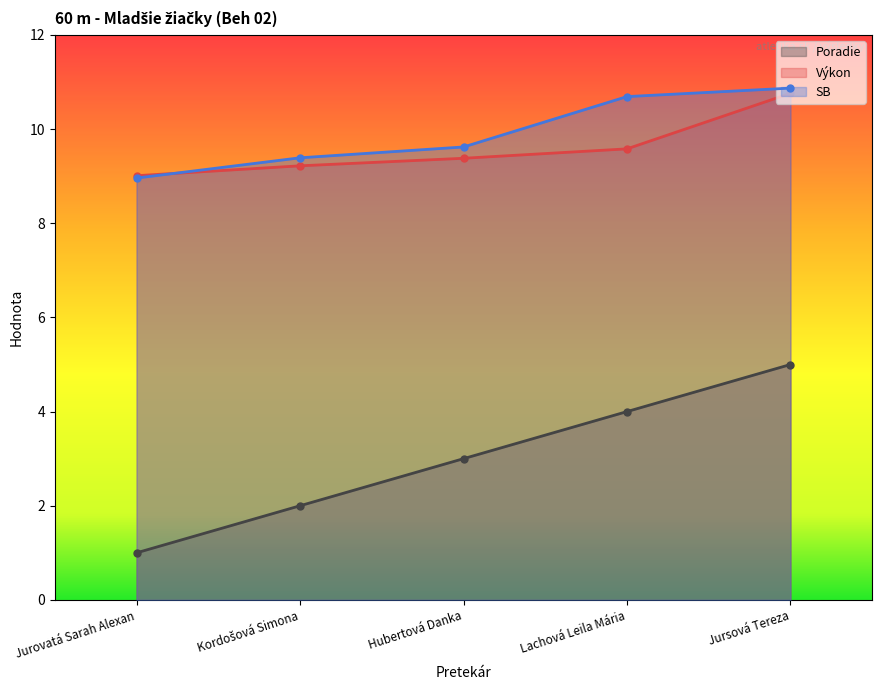

Read the SB value at Jursová Tereza.

10.9